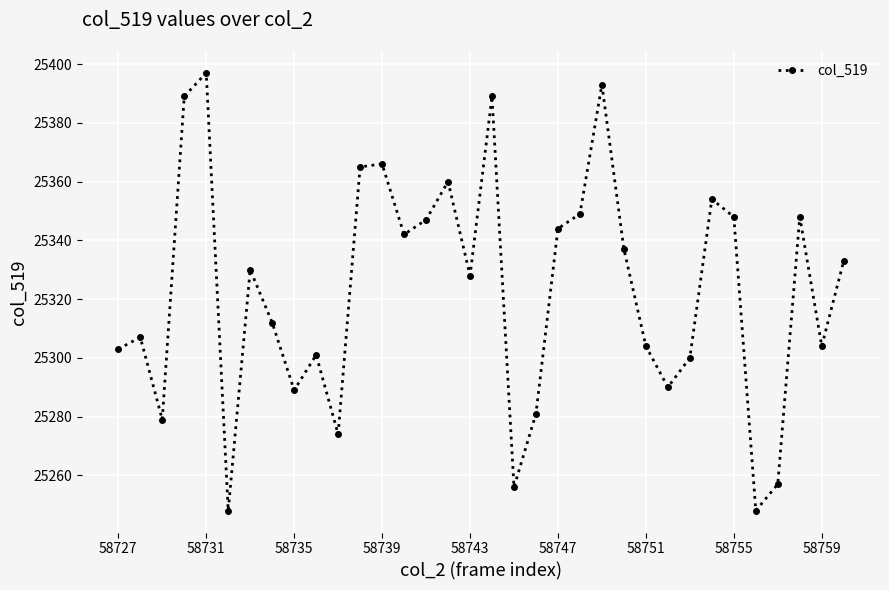

What is the sum of all values?

860972